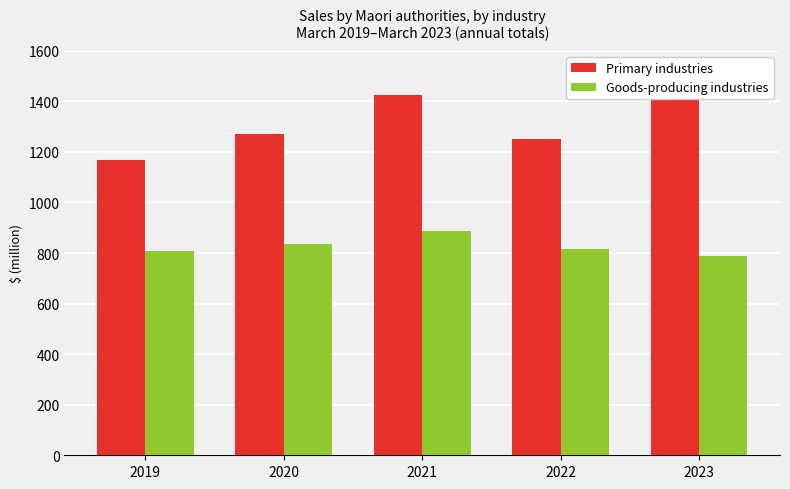

The value of Goods-producing industries at 2019 is 809. True or false?

True